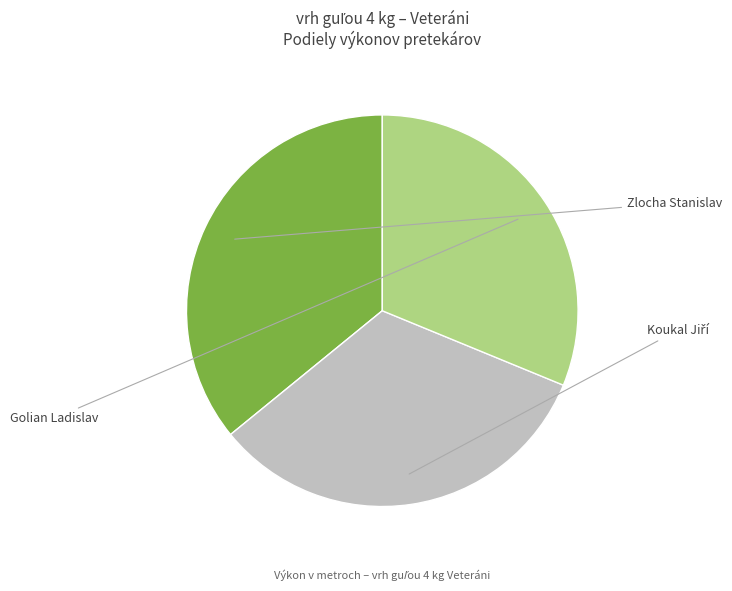

Count the number of slices in the pie.

3